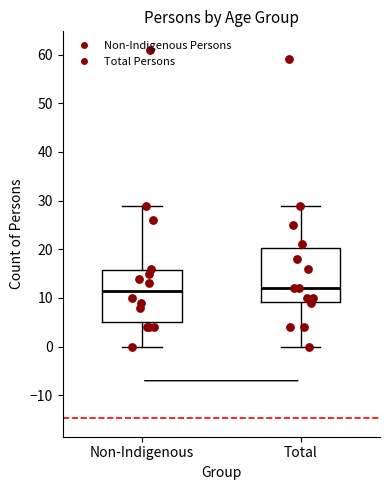

Reading left to right, read every box against the y-axis: the position of its median line, the range the box covers, and the ends of its whiskers. The values are not printed on the chart, so give them approximately, as read against the axis.

Non-Indigenous: median 12, box 5 to 16, whiskers 0 to 29
Total: median 12, box 9 to 20, whiskers 0 to 29